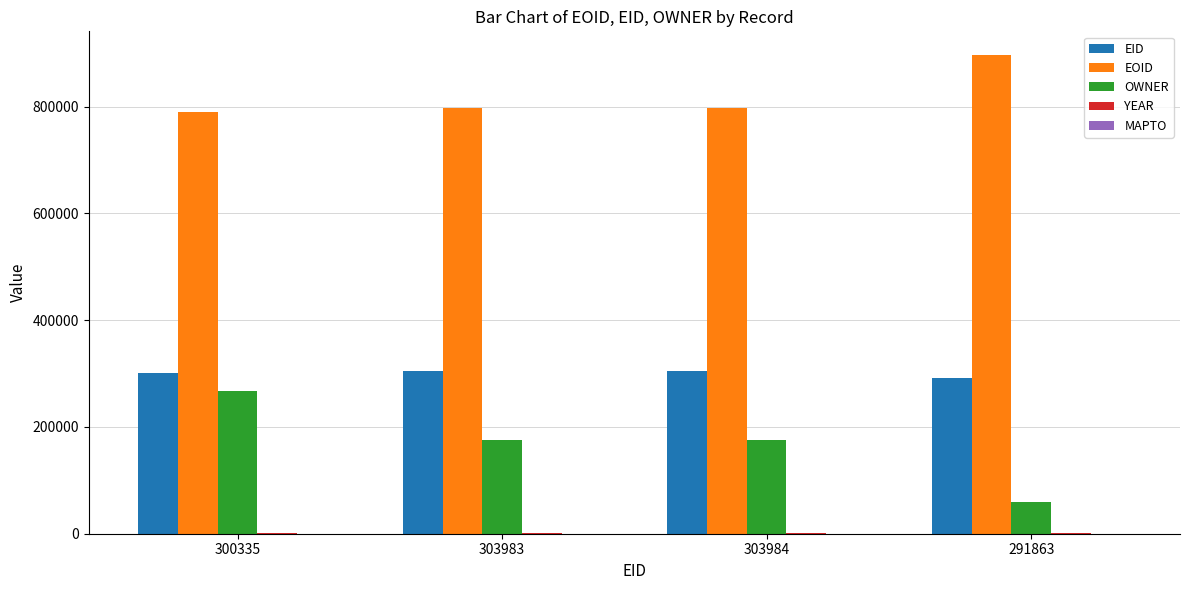

Which series has the largest total across all categories?

EOID